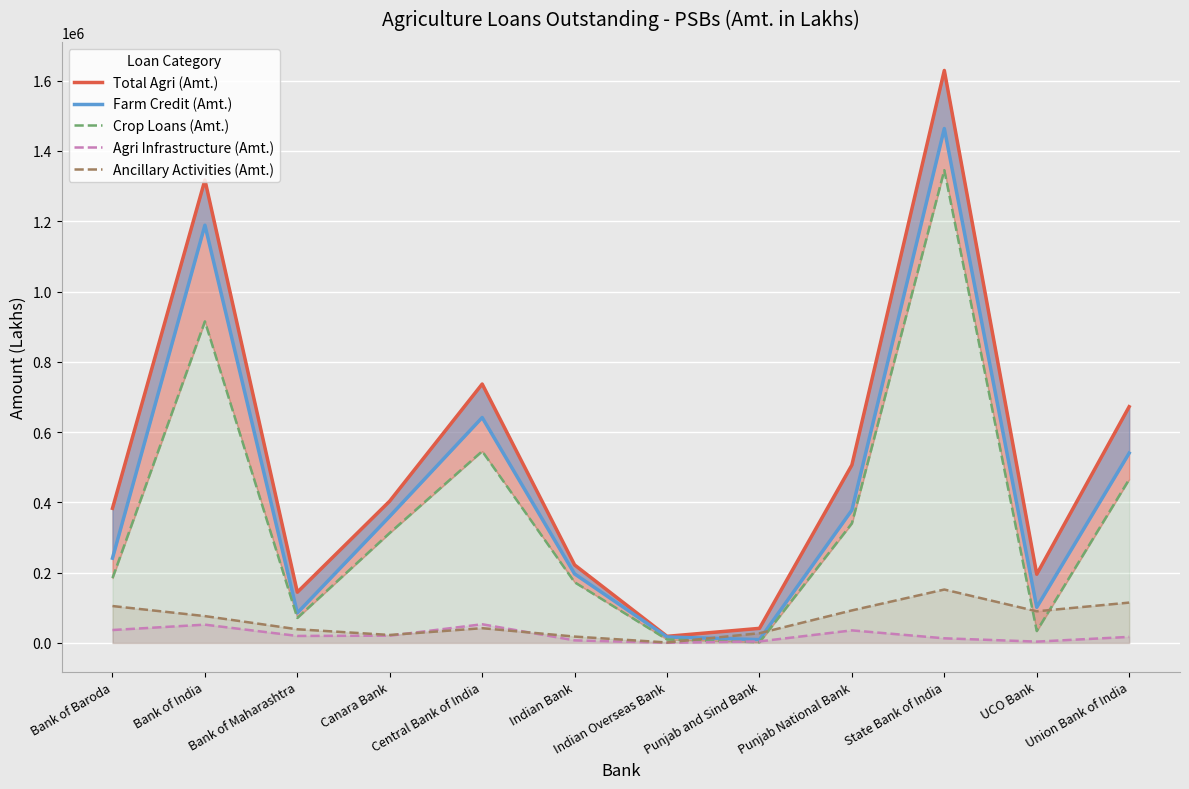

What is the difference between the maximum and minimum values in the Farm Credit (Amt.) series?

1454426.9